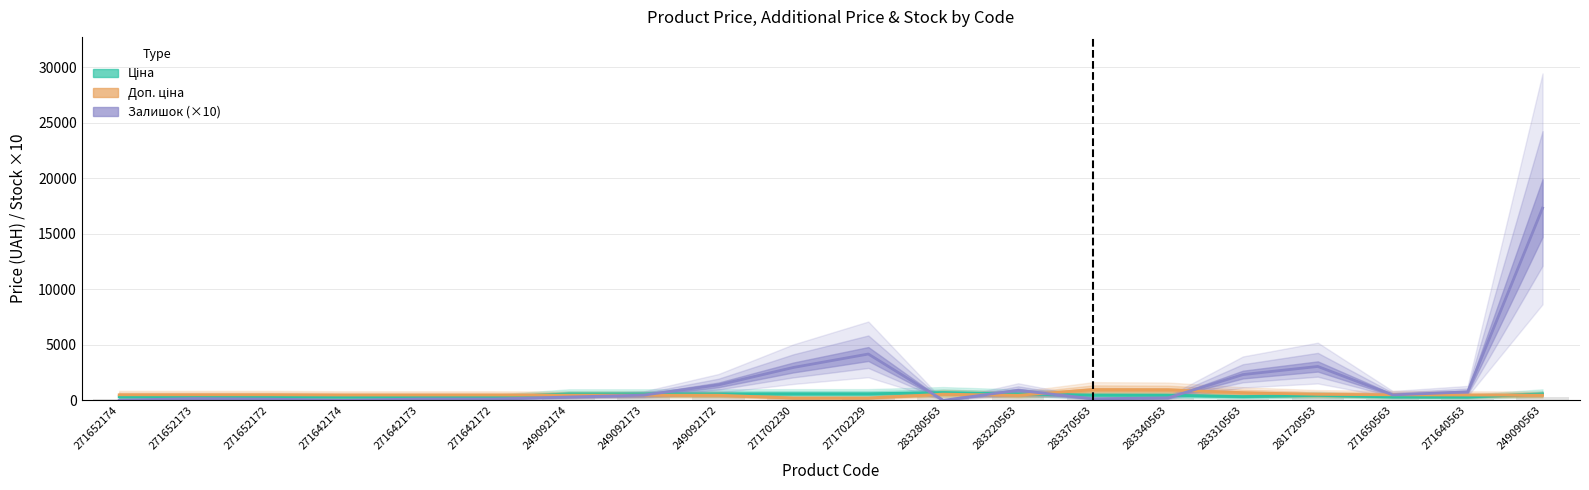

What is the value of the Ціна bar at the 17th from the left?

457.4